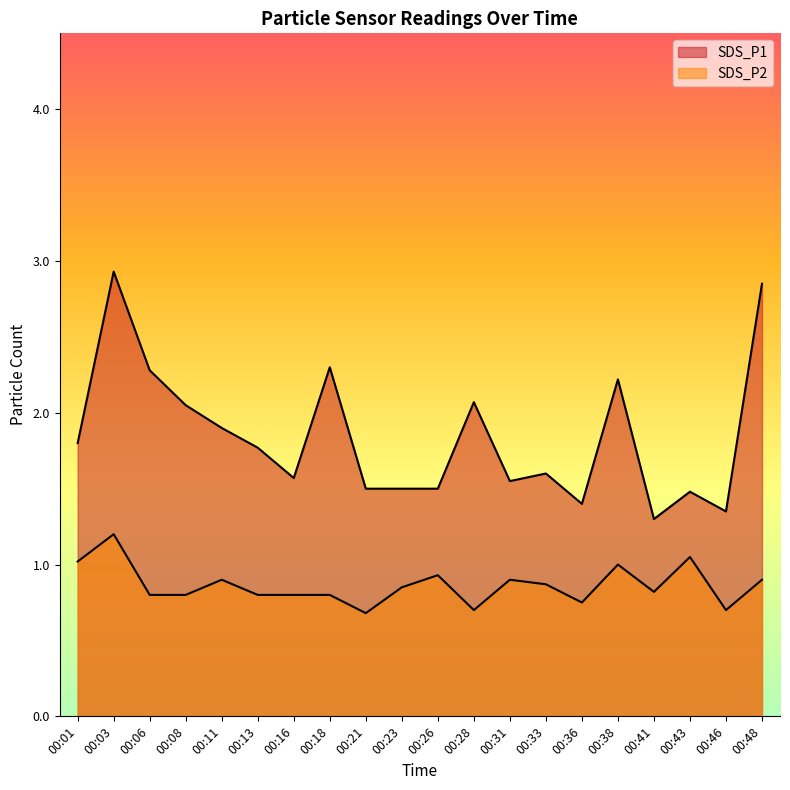

Is it true that SDS_P2 equals 0.8 at 00:41?

True